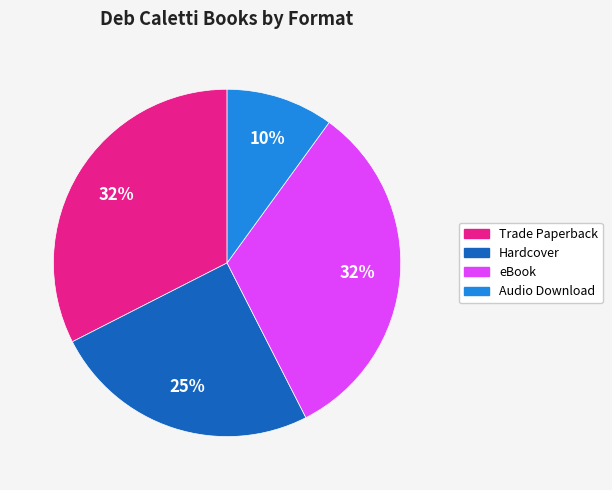

How many segments does this pie chart have?

4